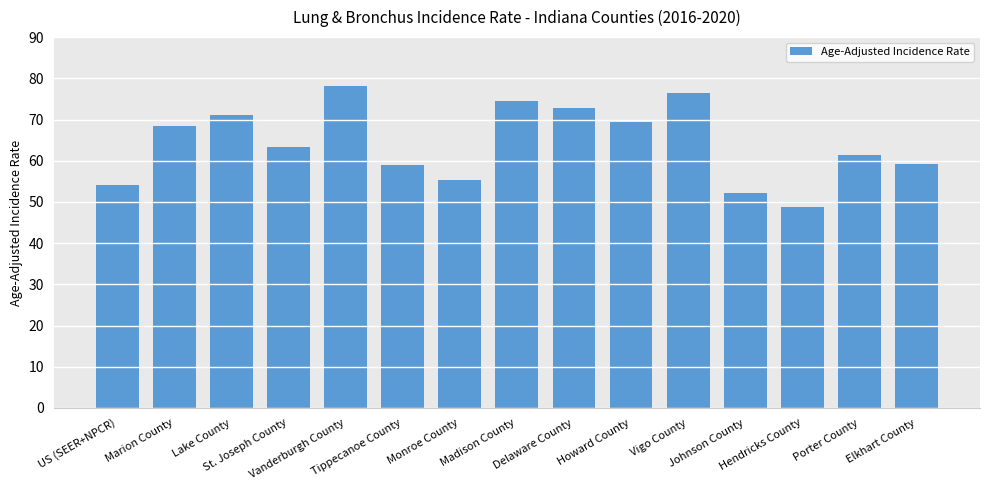

Count the number of values greater than 63.

8